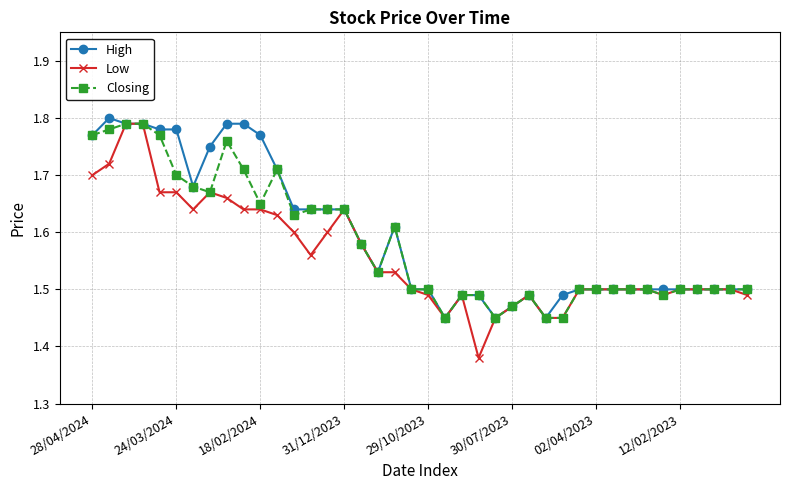

Count the Low values in the range 1 to 2.

40